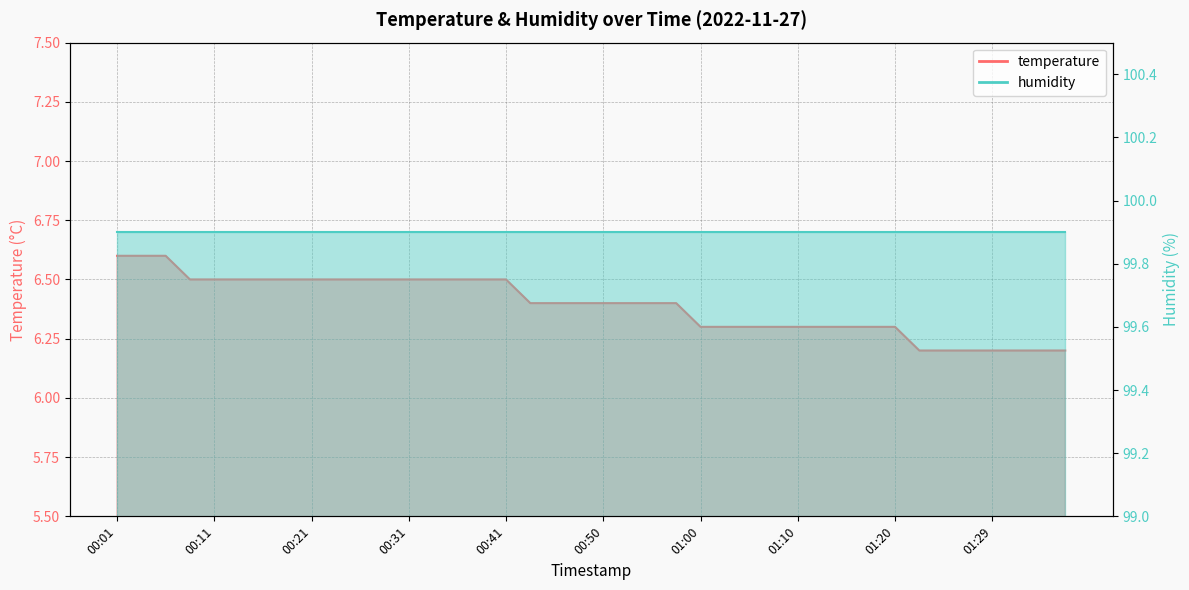

What position from the left is 00:11?

5